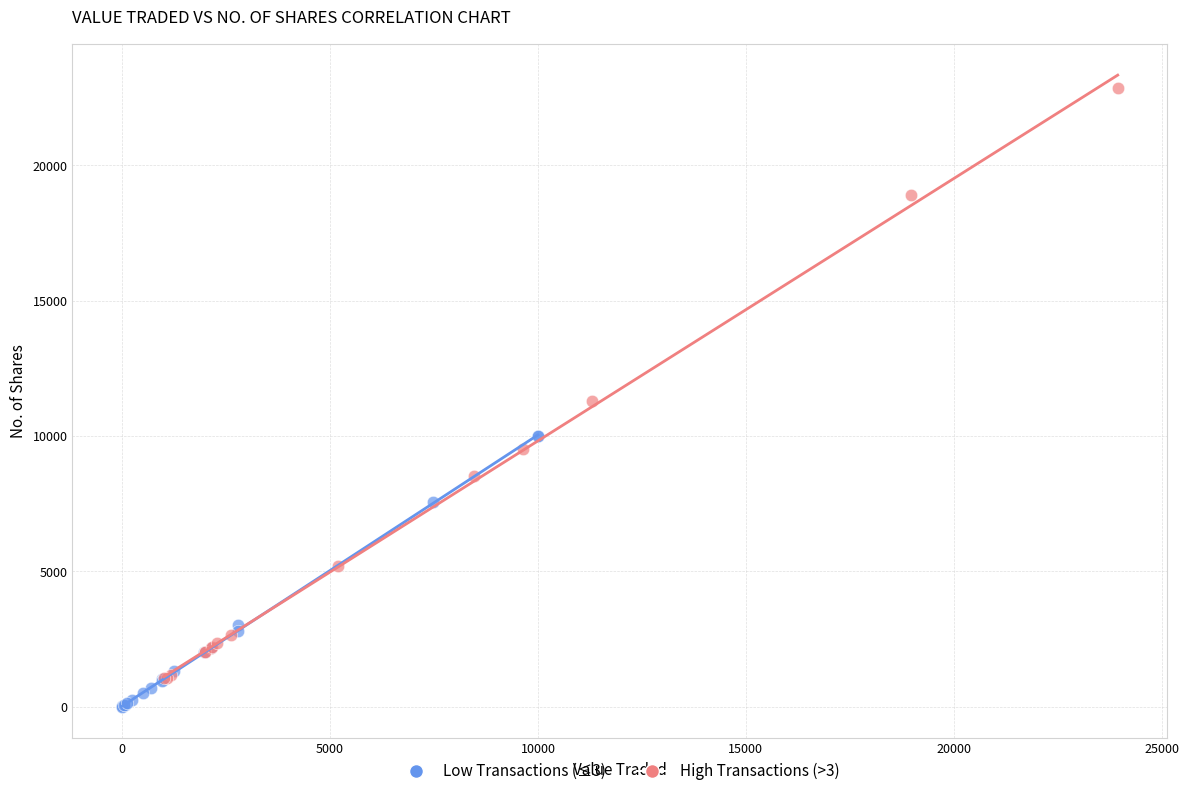

Which series contains the lowest Y value?

Low Transactions (≤3)